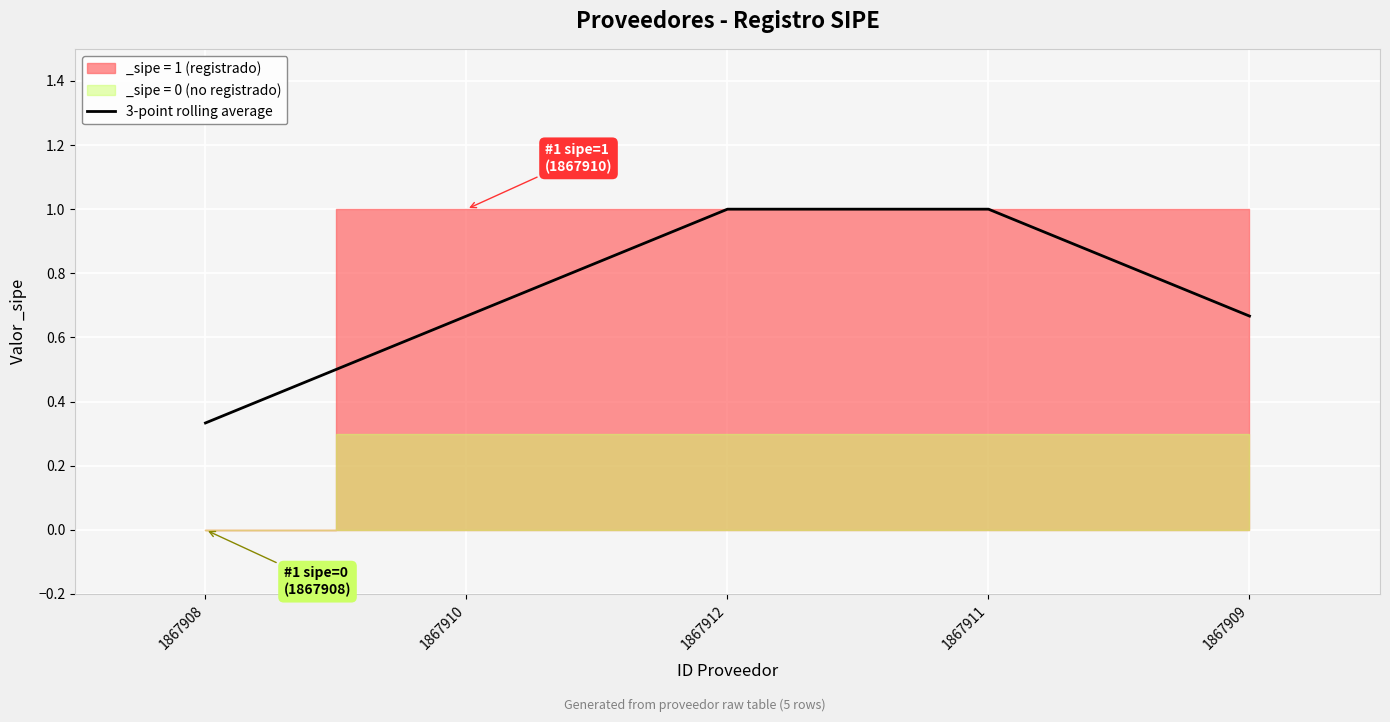

What is the sum of all values?

3.7